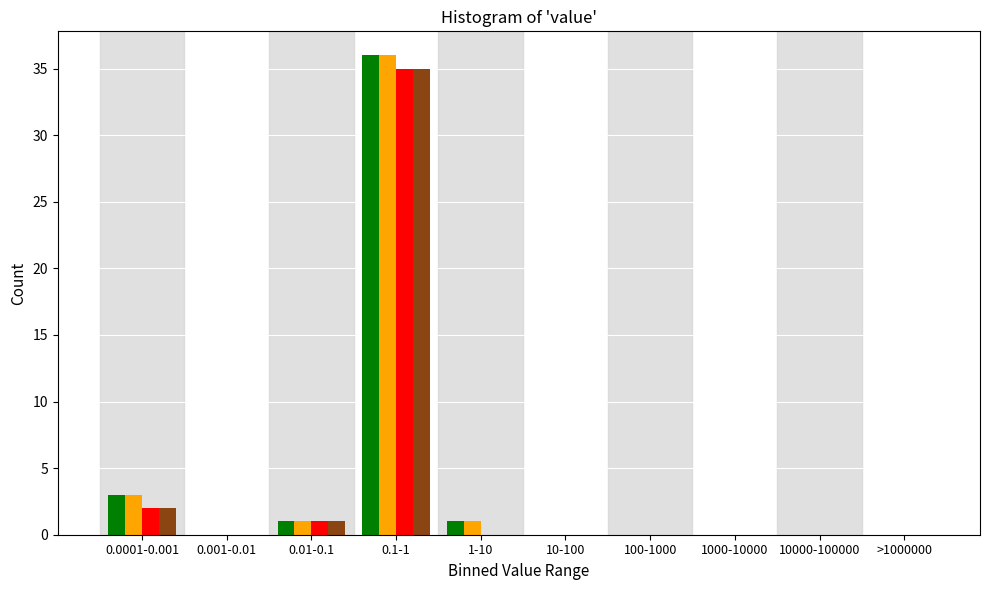

At which category is the sum across all series the highest?

0.1-1